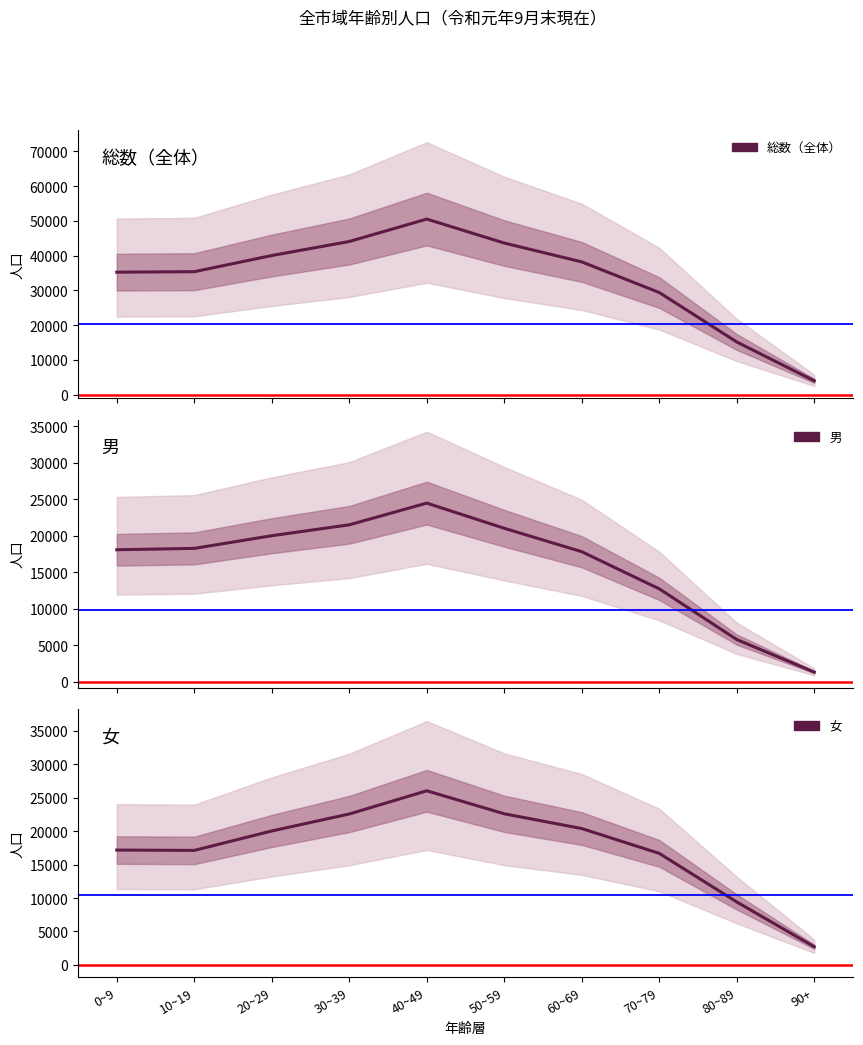

How many lines are shown in the chart?

3